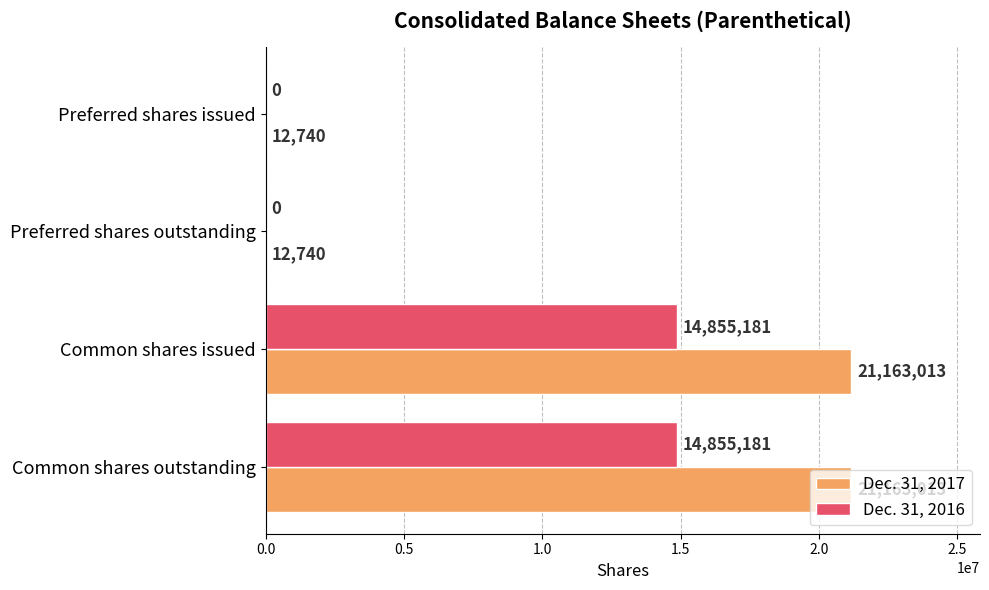

Which series has the largest total across all categories?

Dec. 31, 2017